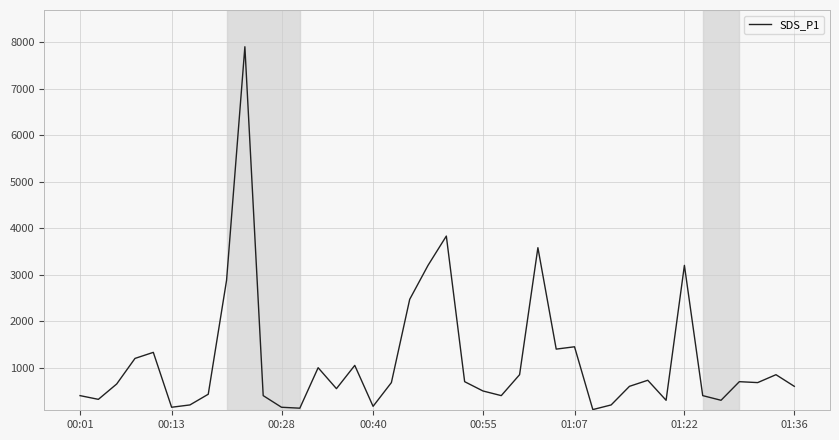

What is the difference between the maximum and minimum values?

7800